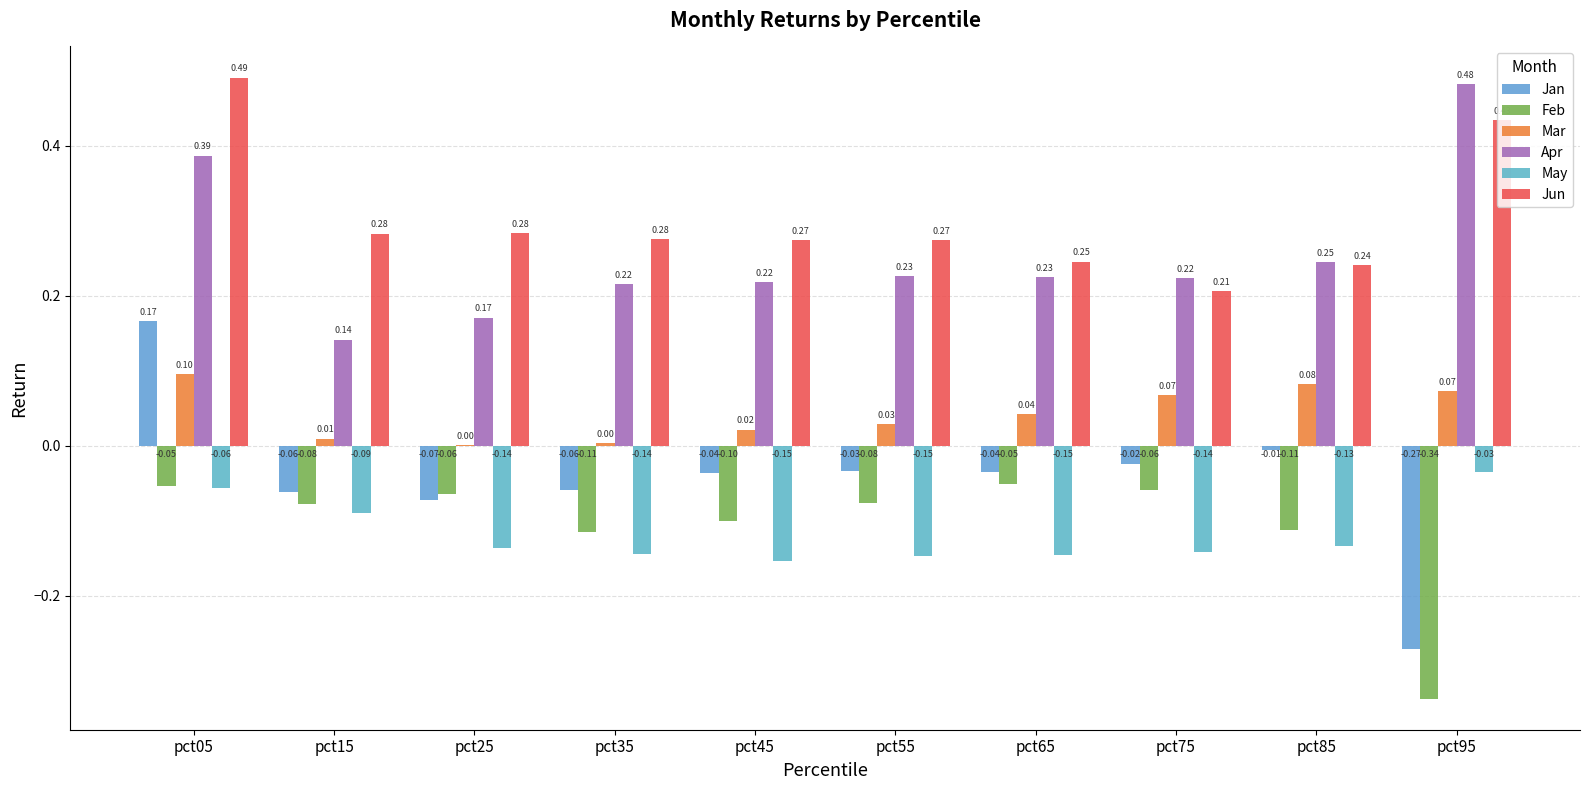

The value of Mar at pct75 is 0.1. True or false?

True